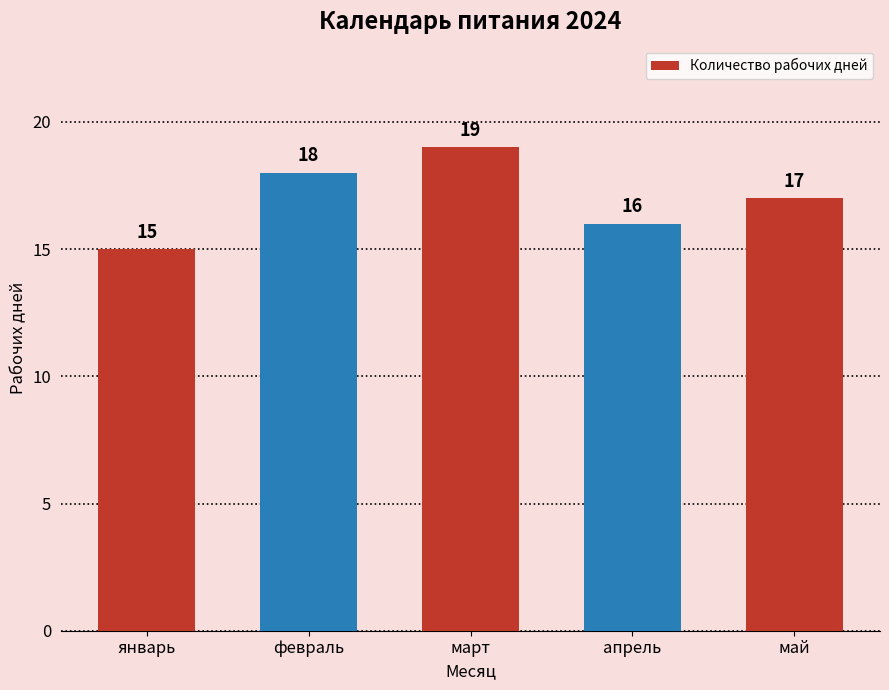

True or false: the data shows 11 at апрель.

False